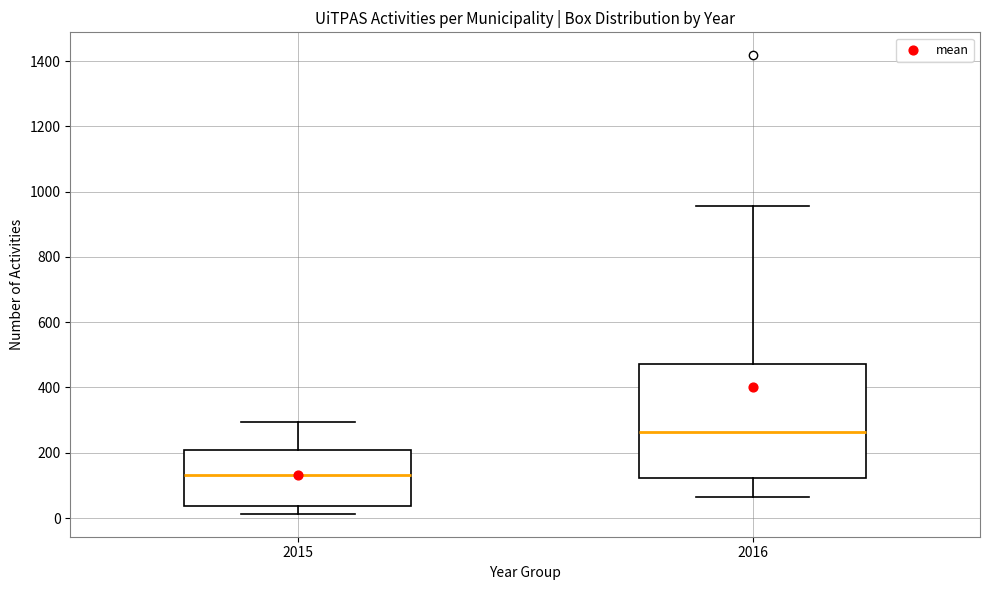

Reading left to right, read every box against the y-axis: the position of its median line, the range the box covers, and the ends of its whiskers. The values are not printed on the chart, so give them approximately, as read against the axis.

2015: median 140, box 40 to 200, whiskers 20 to 300
2016: median 260, box 120 to 480, whiskers 60 to 960